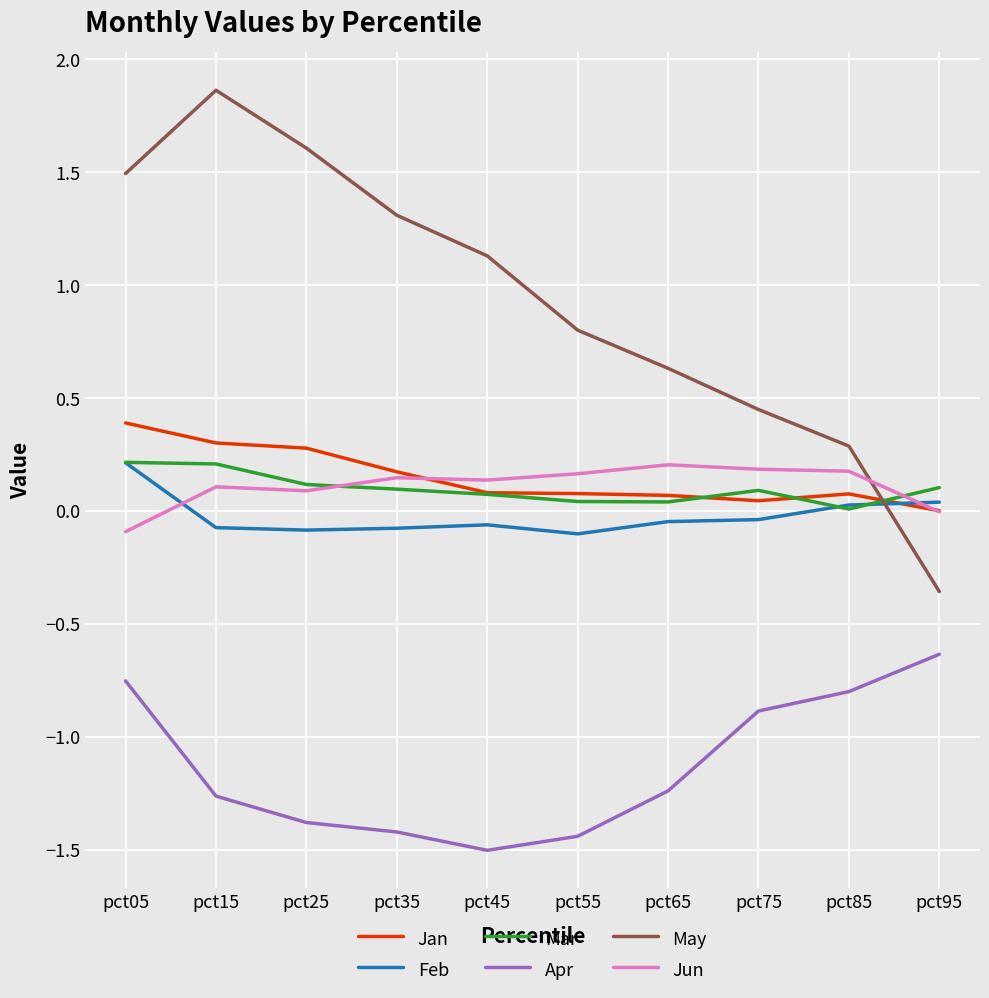

At how many categories does at least one series exceed 1?

5